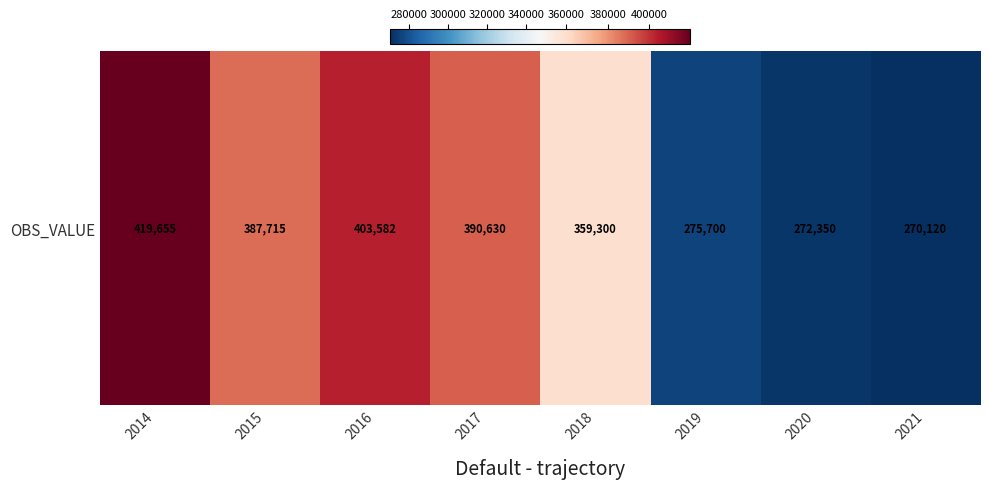

What is the greatest value displayed?

419655